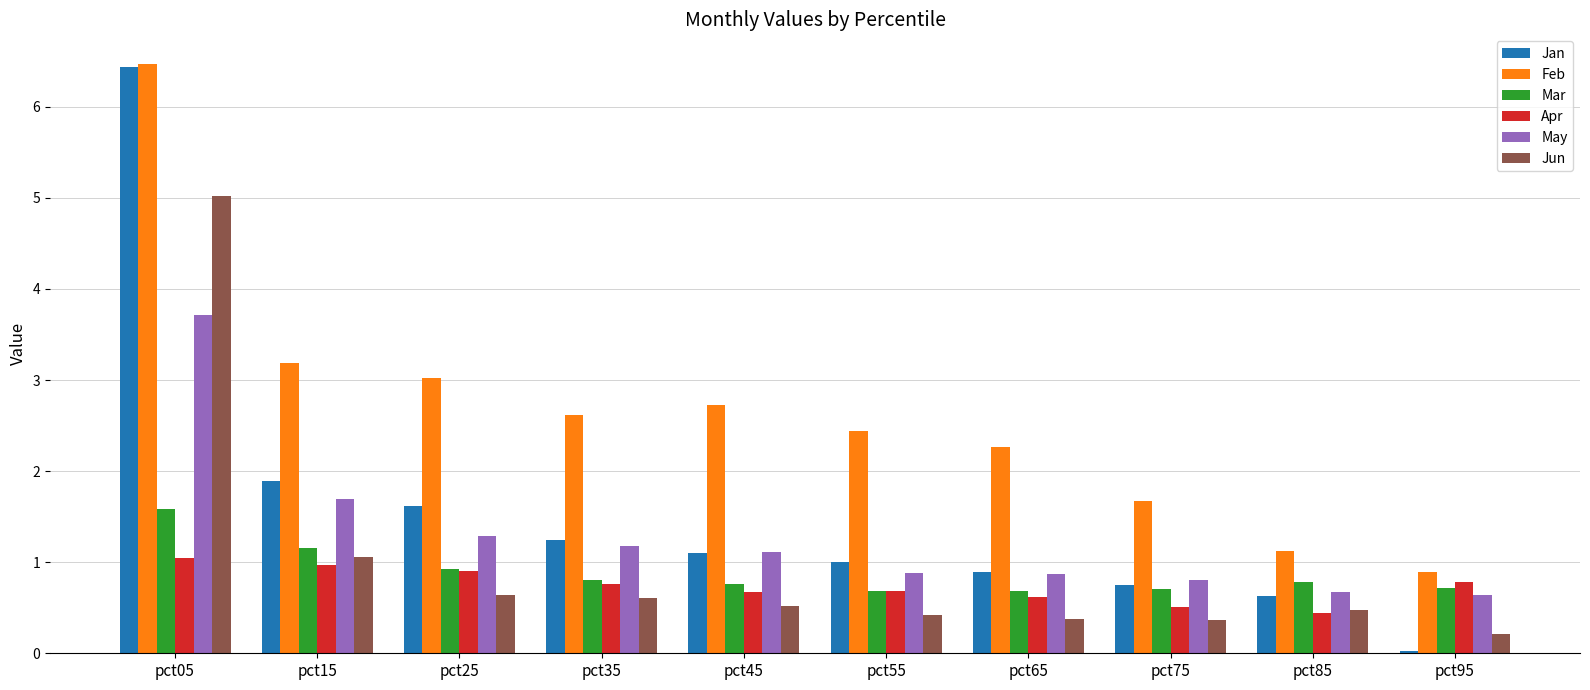

Does the chart contain any negative values?

No